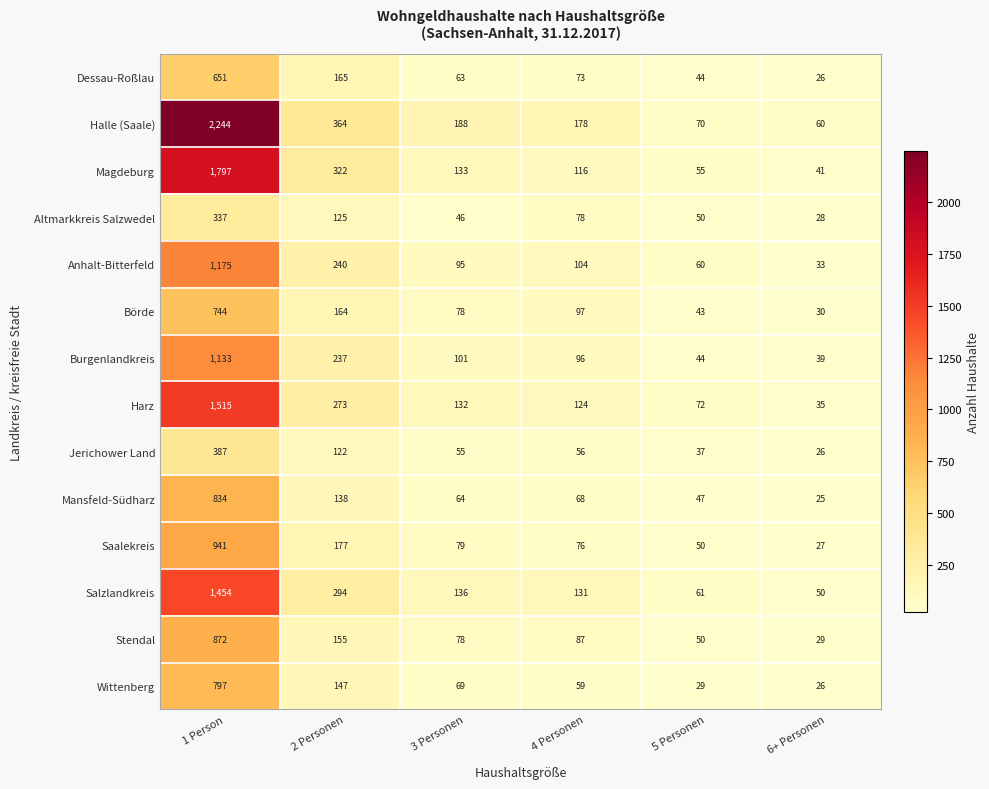

Which series has the widest spread of values?

Halle (Saale)